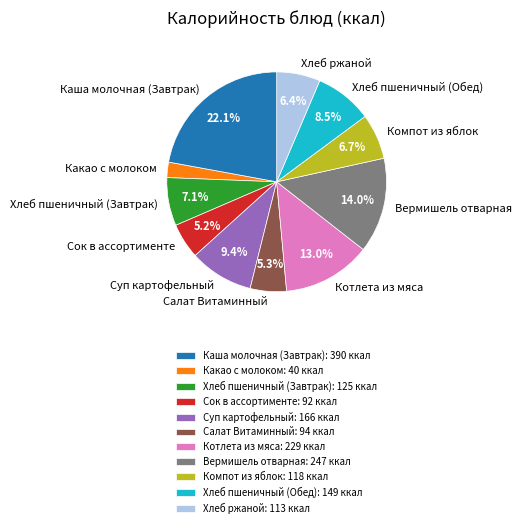

To the nearest percent, what is the difference between the largest and smallest slice percentages?

20%